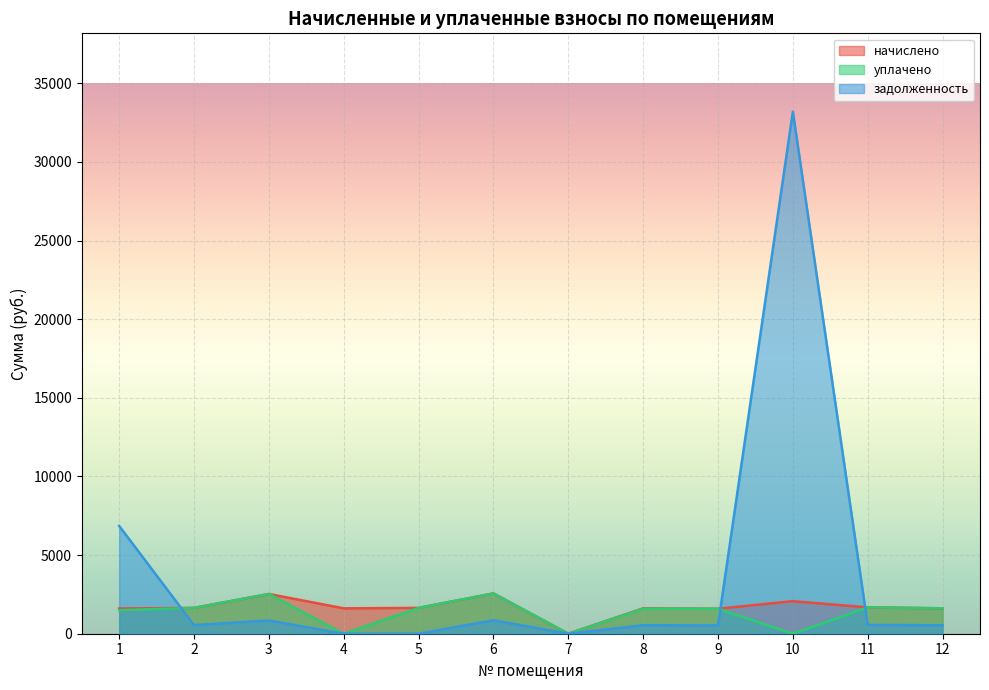

Where is the first local maximum for начислено?

3